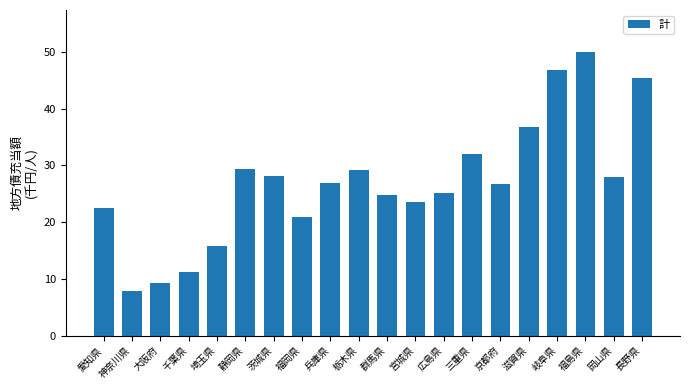

Which category has the lowest value across all series?

神奈川県